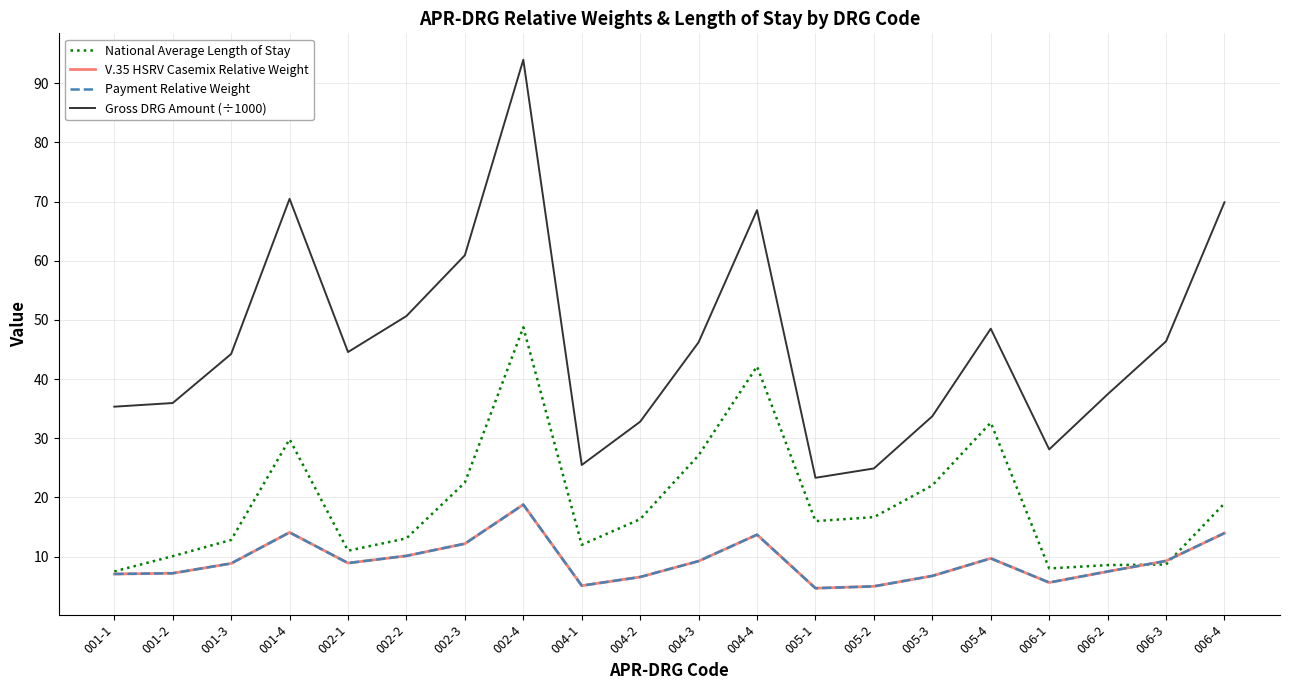

Does the chart have visible grid lines?

Yes